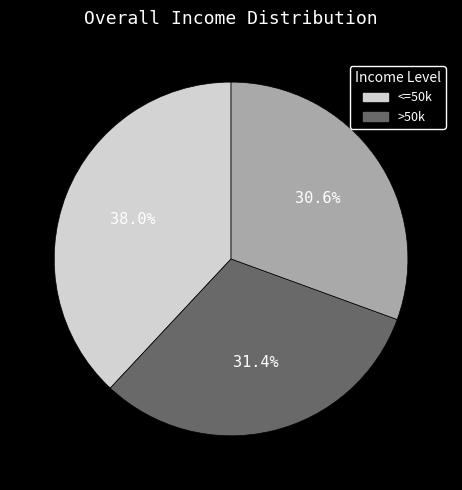

Is there a majority slice in this chart?

No